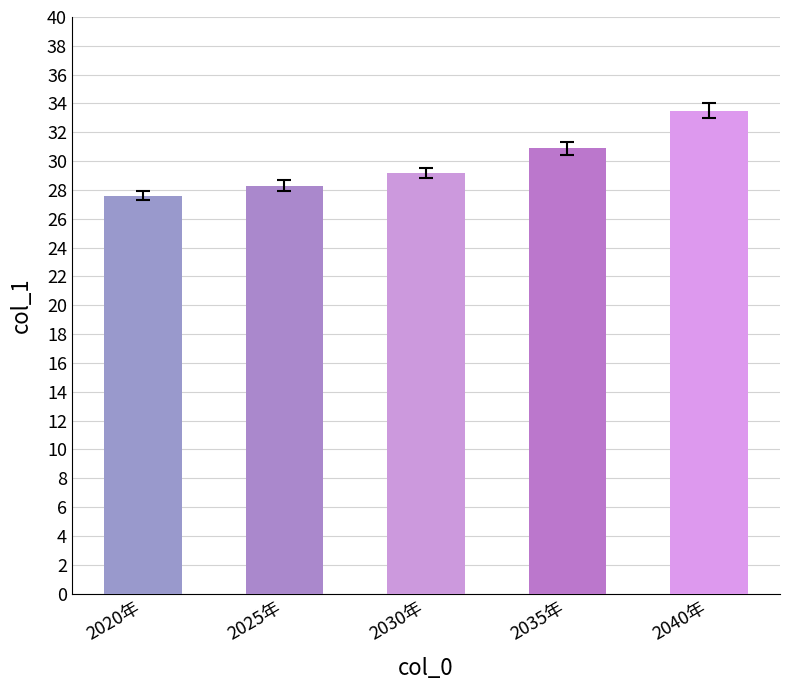

What is the difference between the second highest and second lowest values?

2.6